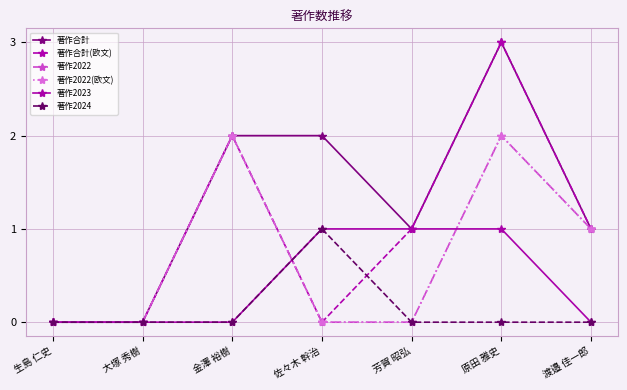

What is the difference between the maximum and minimum values in the 著作2023 series?

1